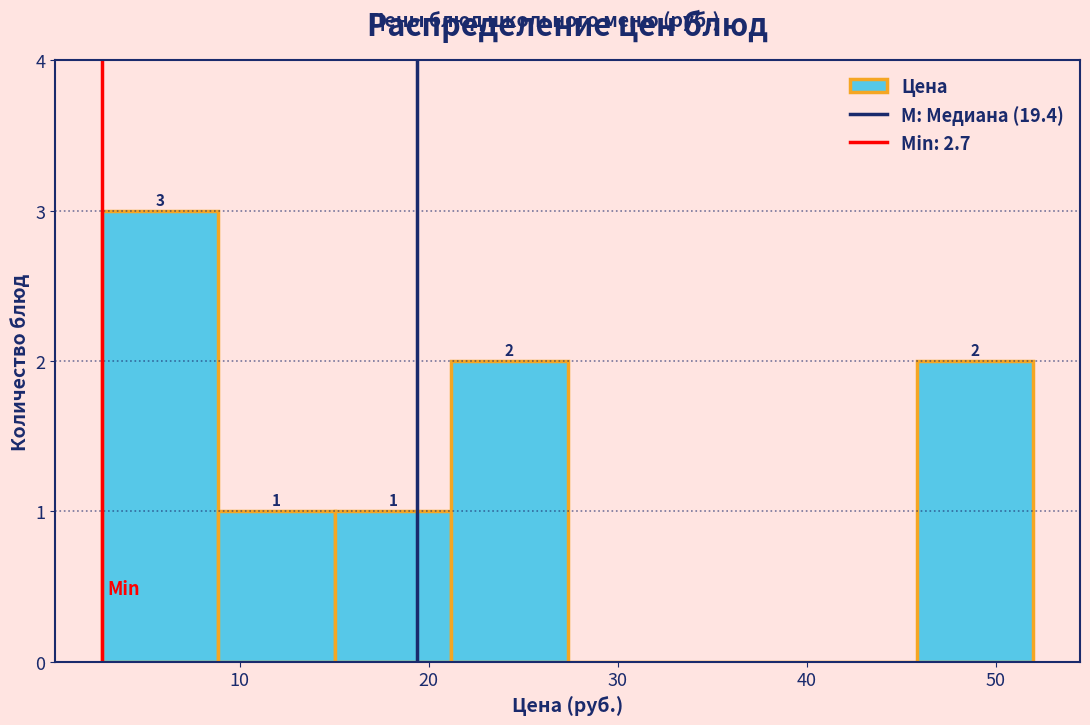

Over which range of the x-axis is the bar tallest?

3 to 9